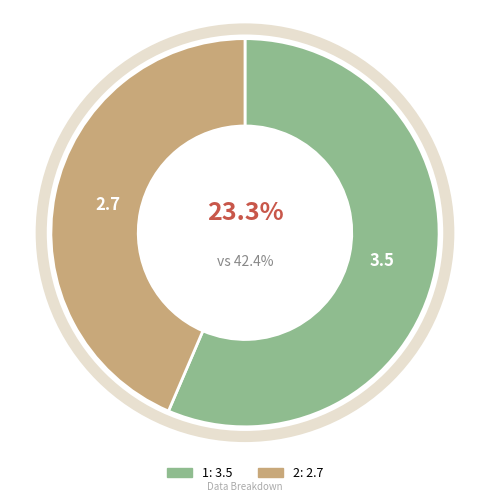

To the nearest percent, what percentage of the pie is 1?

56%